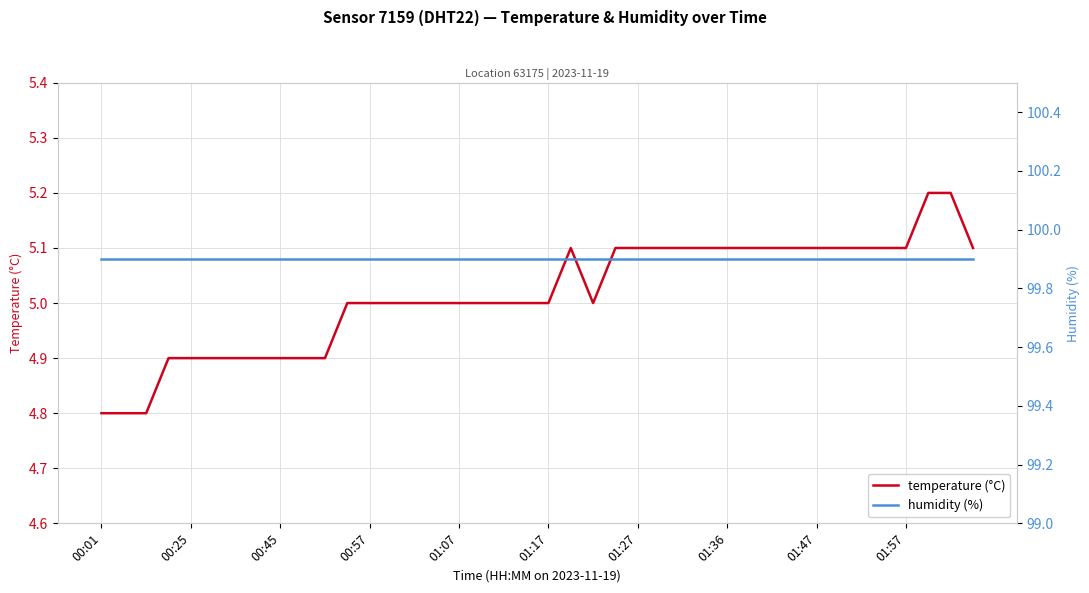

What is the highest value of the temperature (°C) series?

5.2